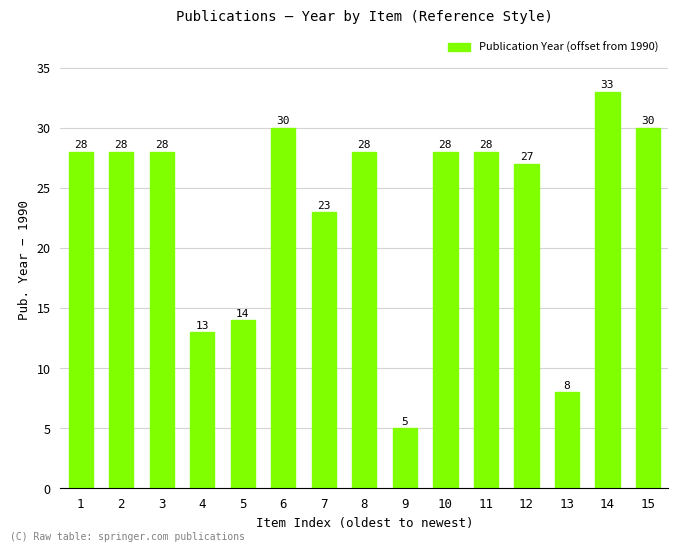

Reading right to left, extract all data points from this chart.

15=30	14=33	13=8	12=27	11=28	10=28	9=5	8=28	7=23	6=30	5=14	4=13	3=28	2=28	1=28